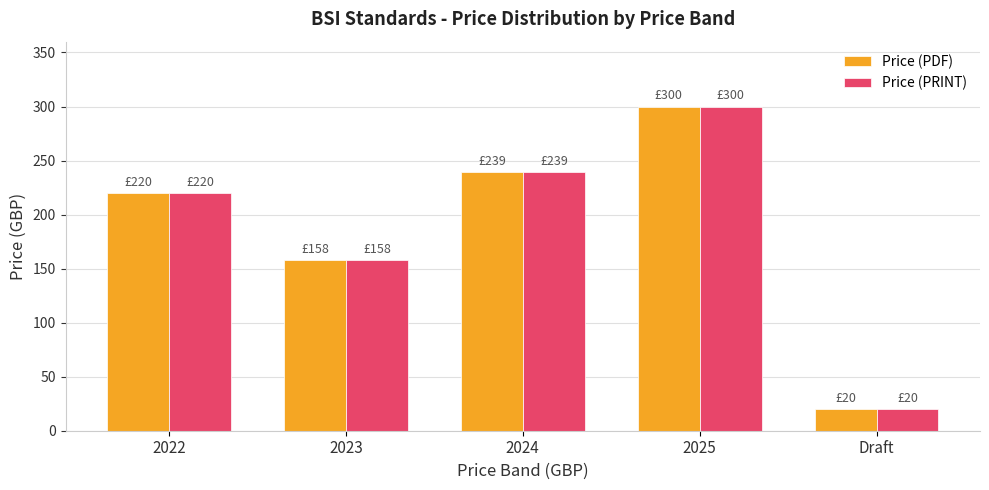

List the labels in order of Price (PDF) value, largest first.

2025, 2024, 2022, 2023, Draft